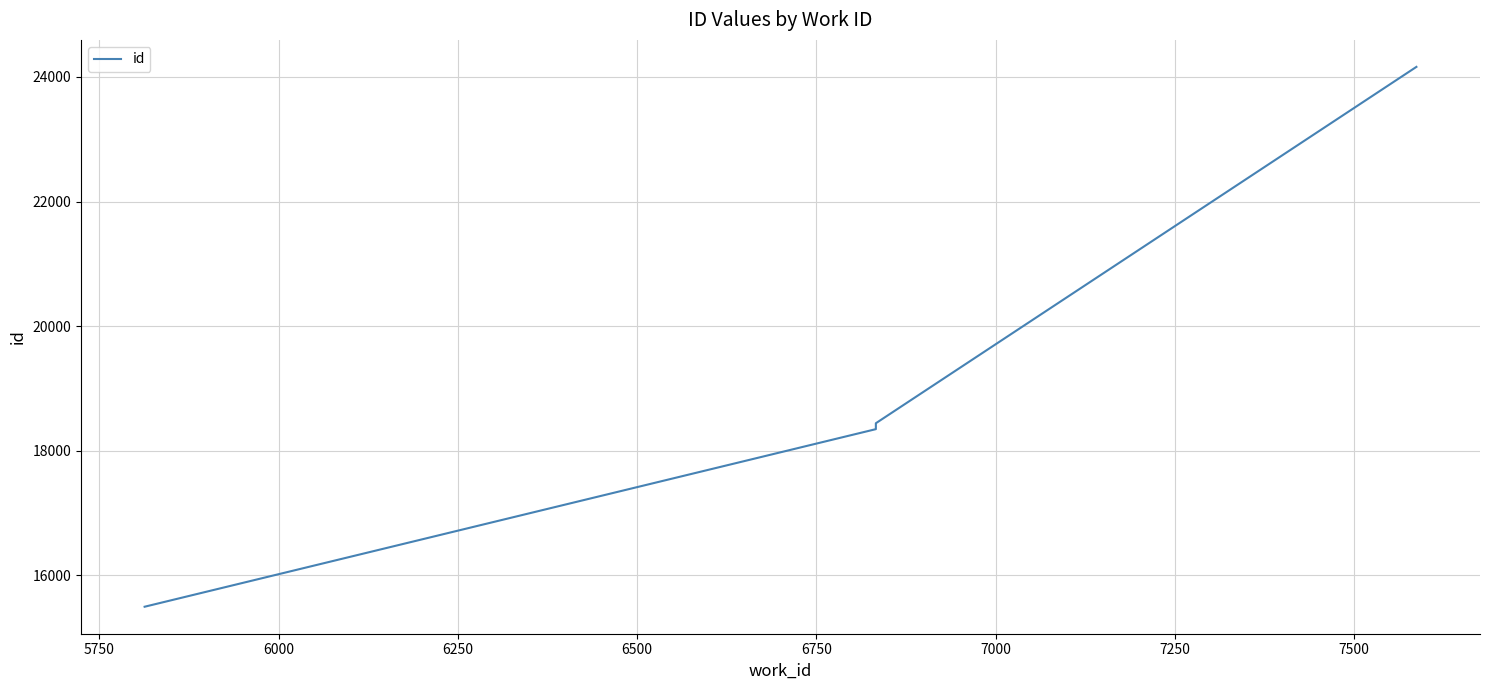

What is the difference between the second highest and minimum values?

2947